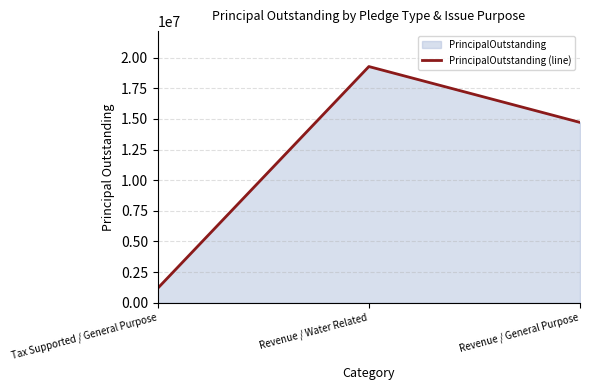

What is the change in value from Tax Supported / General Purpose to Revenue / Water Related?

+18100000